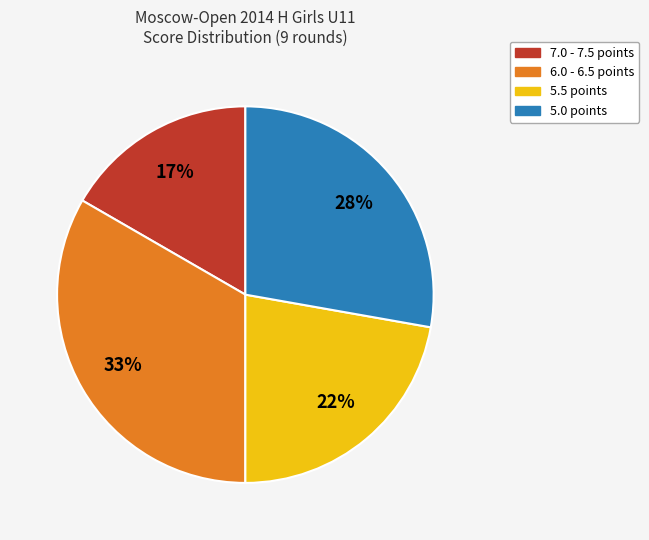

Is there any slice that represents more than half of the pie?

No